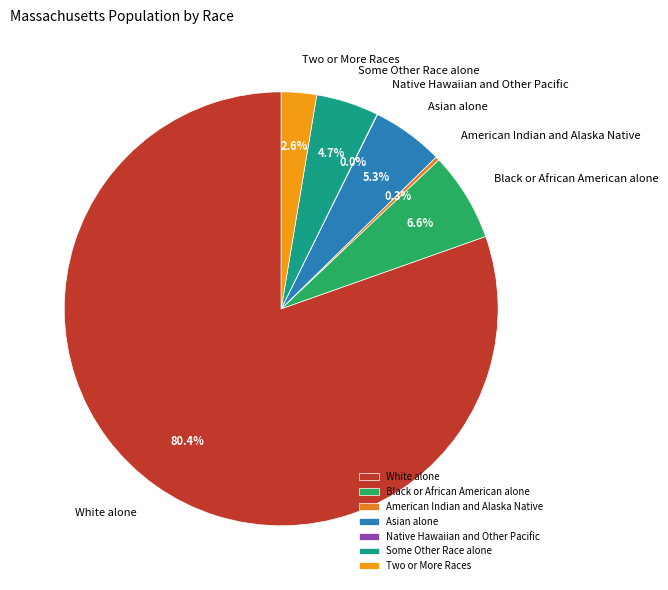

Which slice is the largest?

White alone